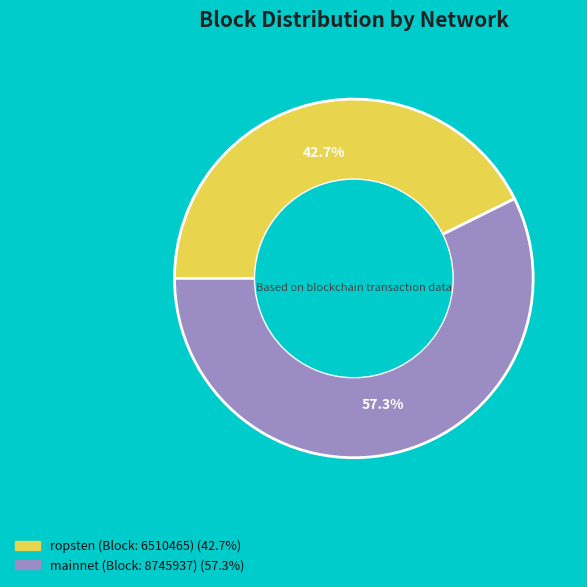

How many slices are in this pie chart?

2